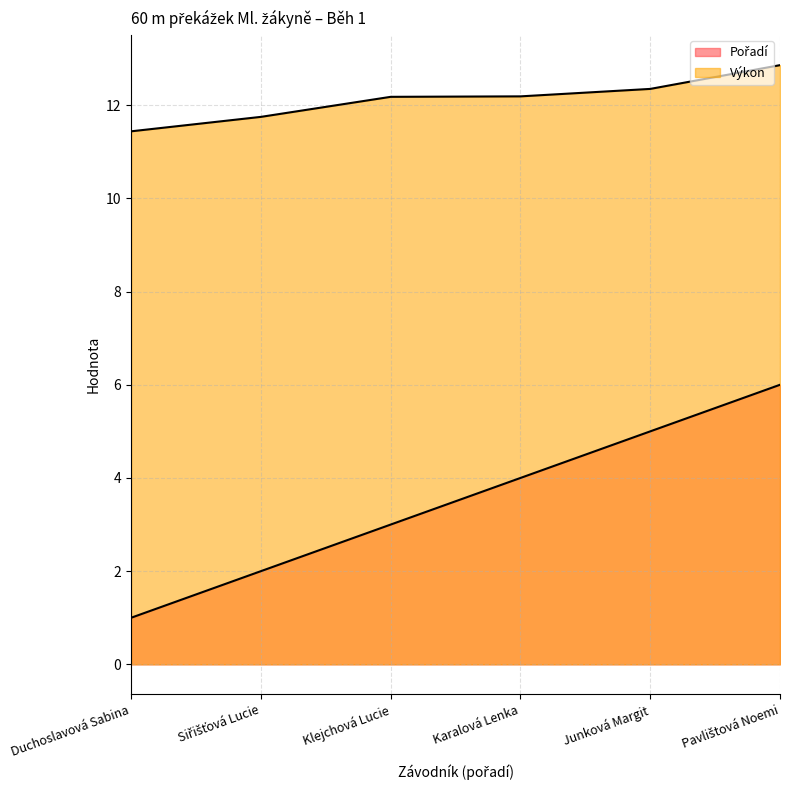

List the series in order of their overall mean, highest first.

Výkon, Pořadí